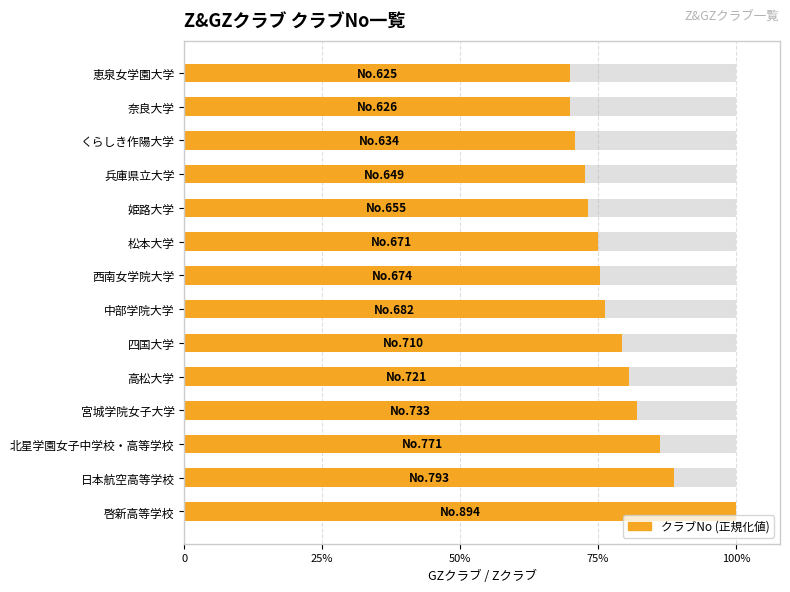

The value at 宮城学院女子大学 is 0.8. True or false?

True